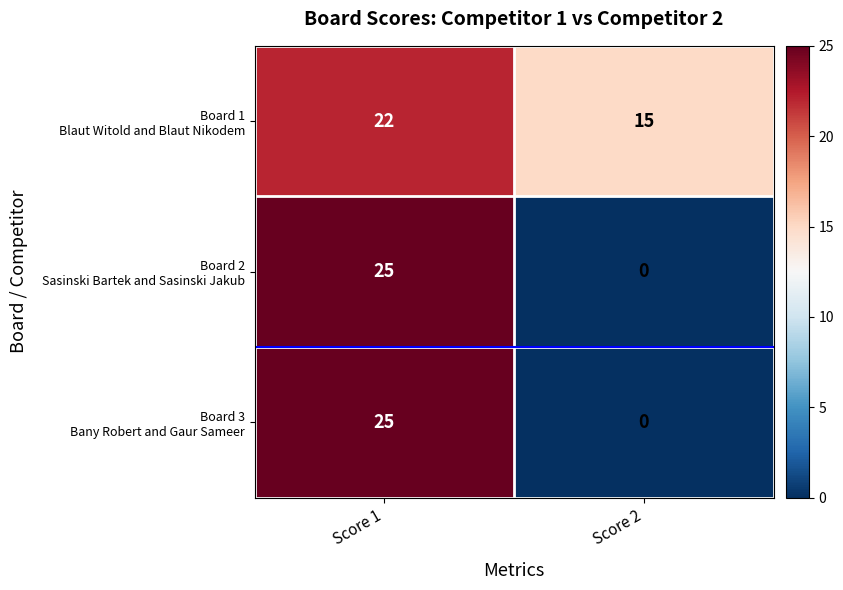

At which category does the chart reach its minimum across all series?

Score 2